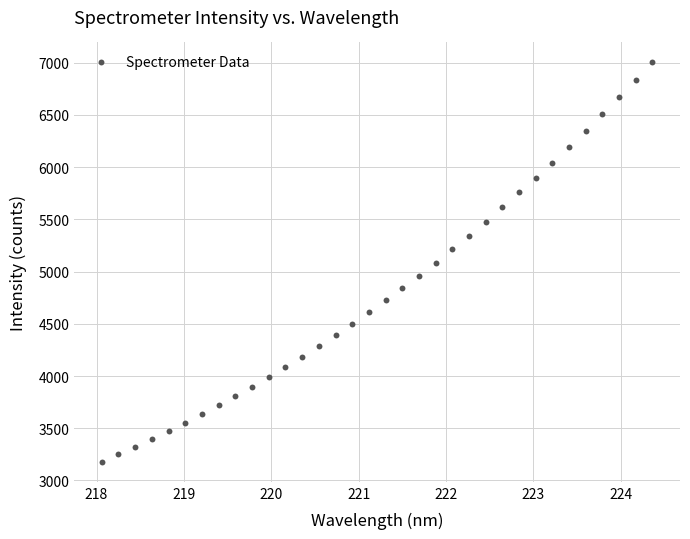

What is the range of Y values (max minus min)?

3825.3